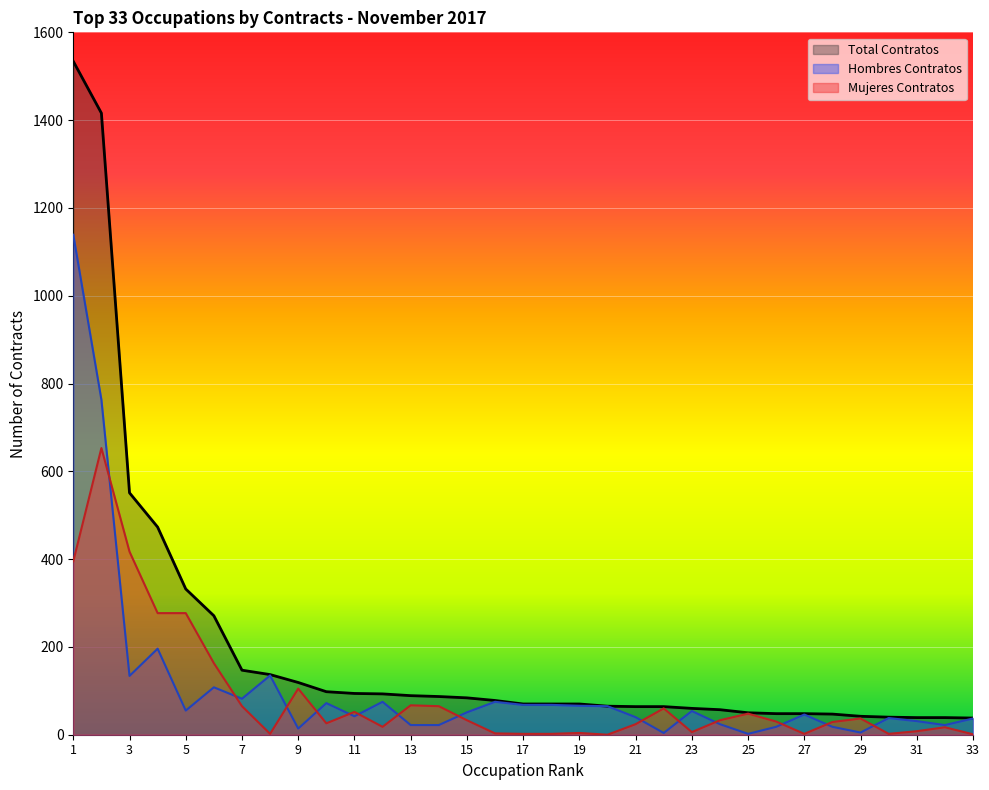

Does the chart display data point markers on the line(s)?

No